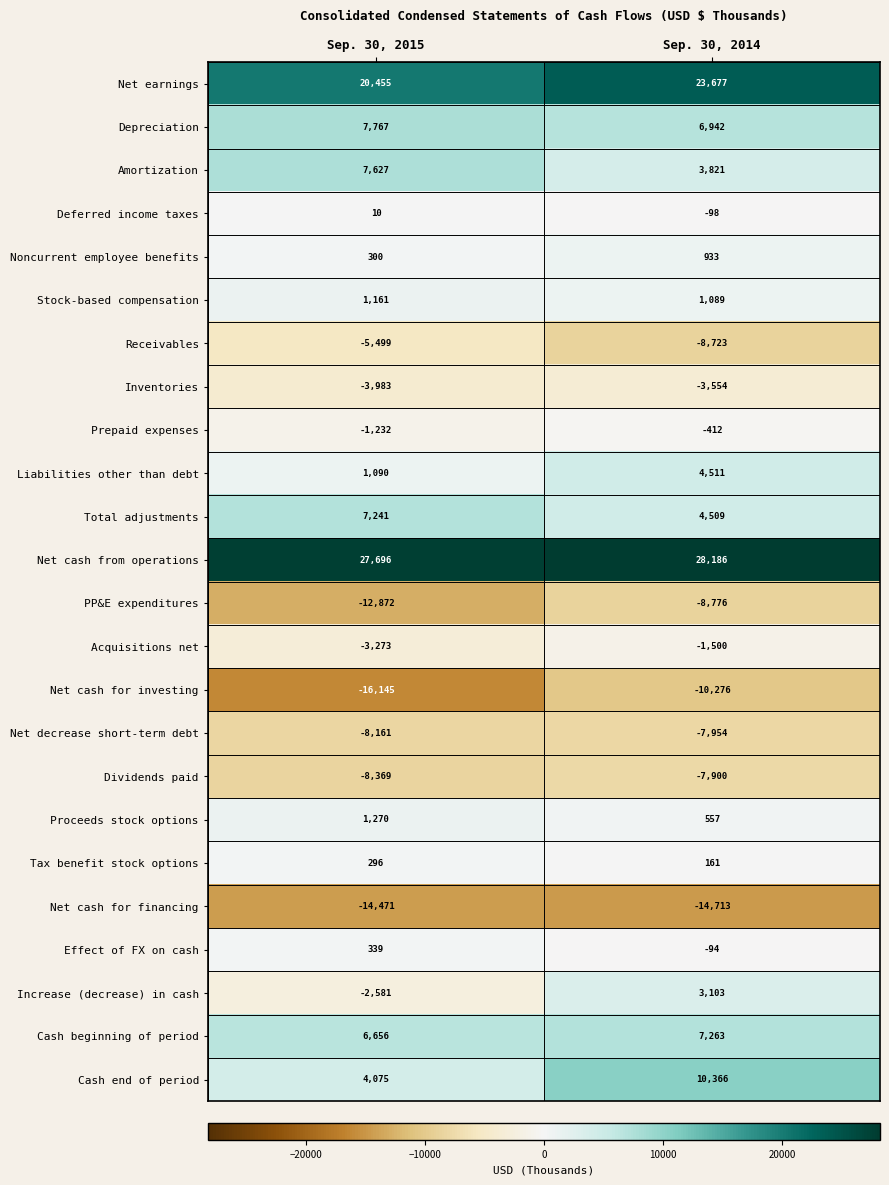

Between Sep. 30, 2015 and Sep. 30, 2014, which series saw the biggest shift?

Cash end of period